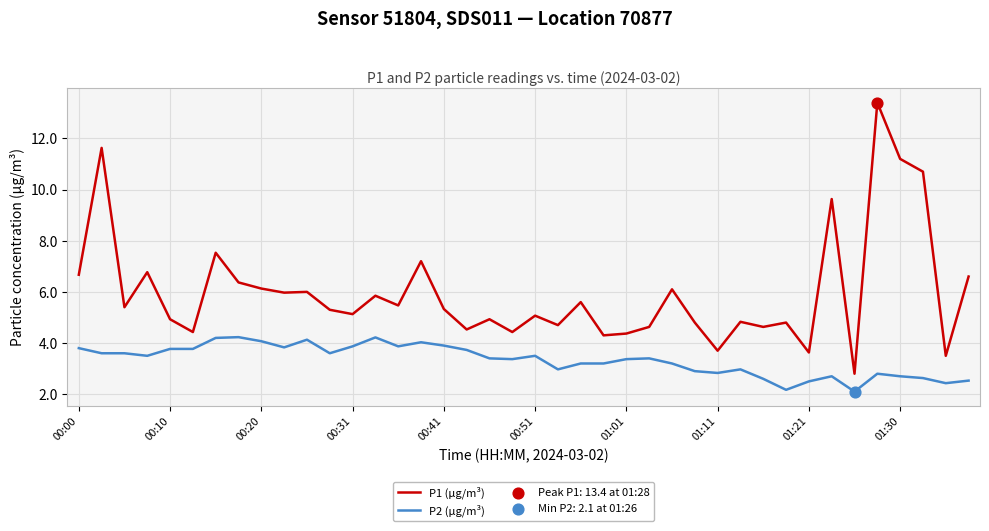

Which series has the widest spread of values?

P1 (µg/m³)